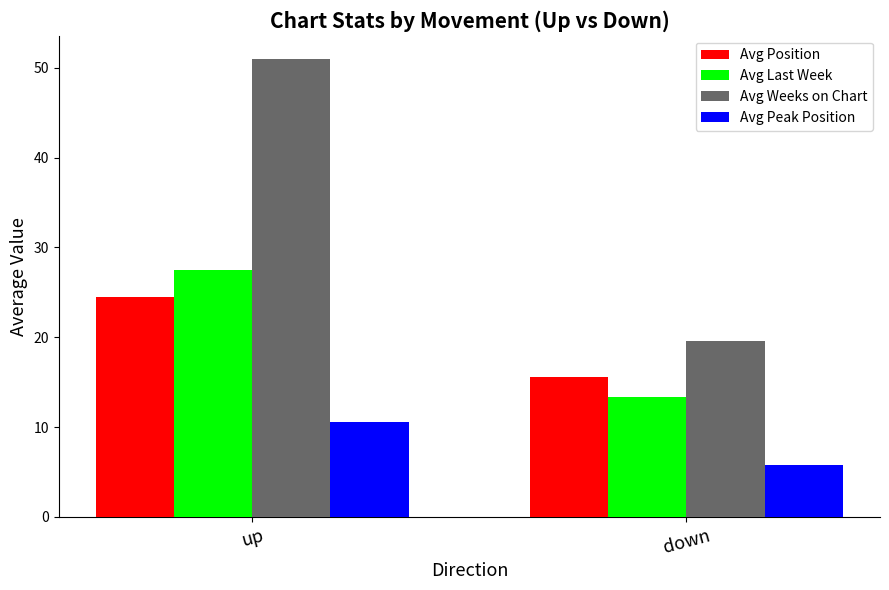

What position from the left is down?

2